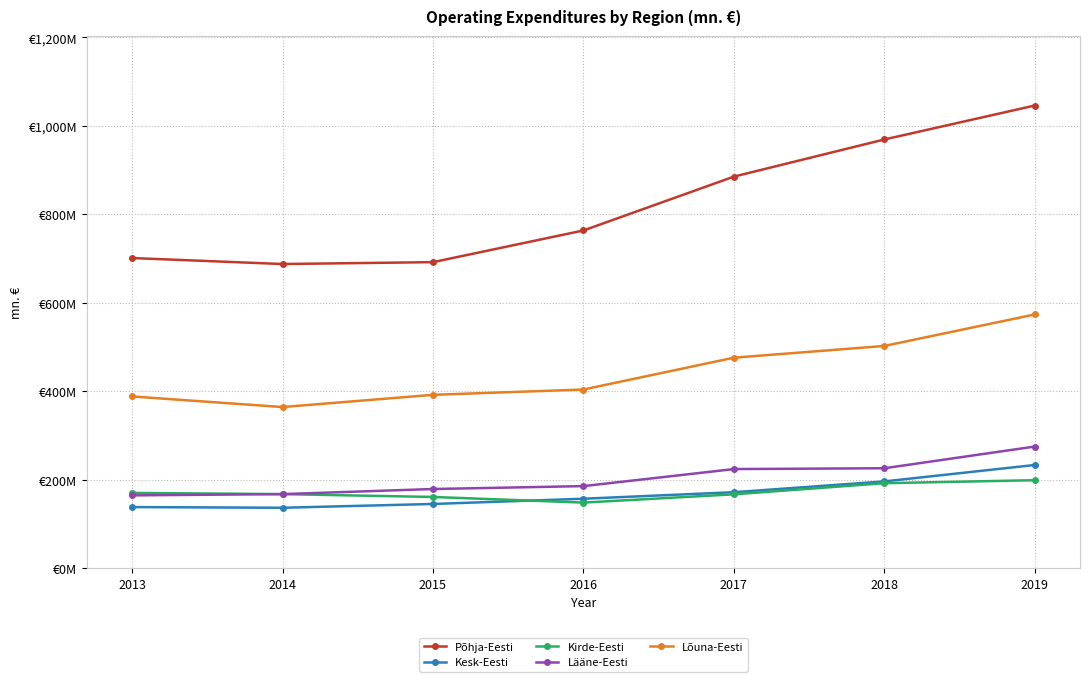

Does the chart have visible grid lines?

Yes